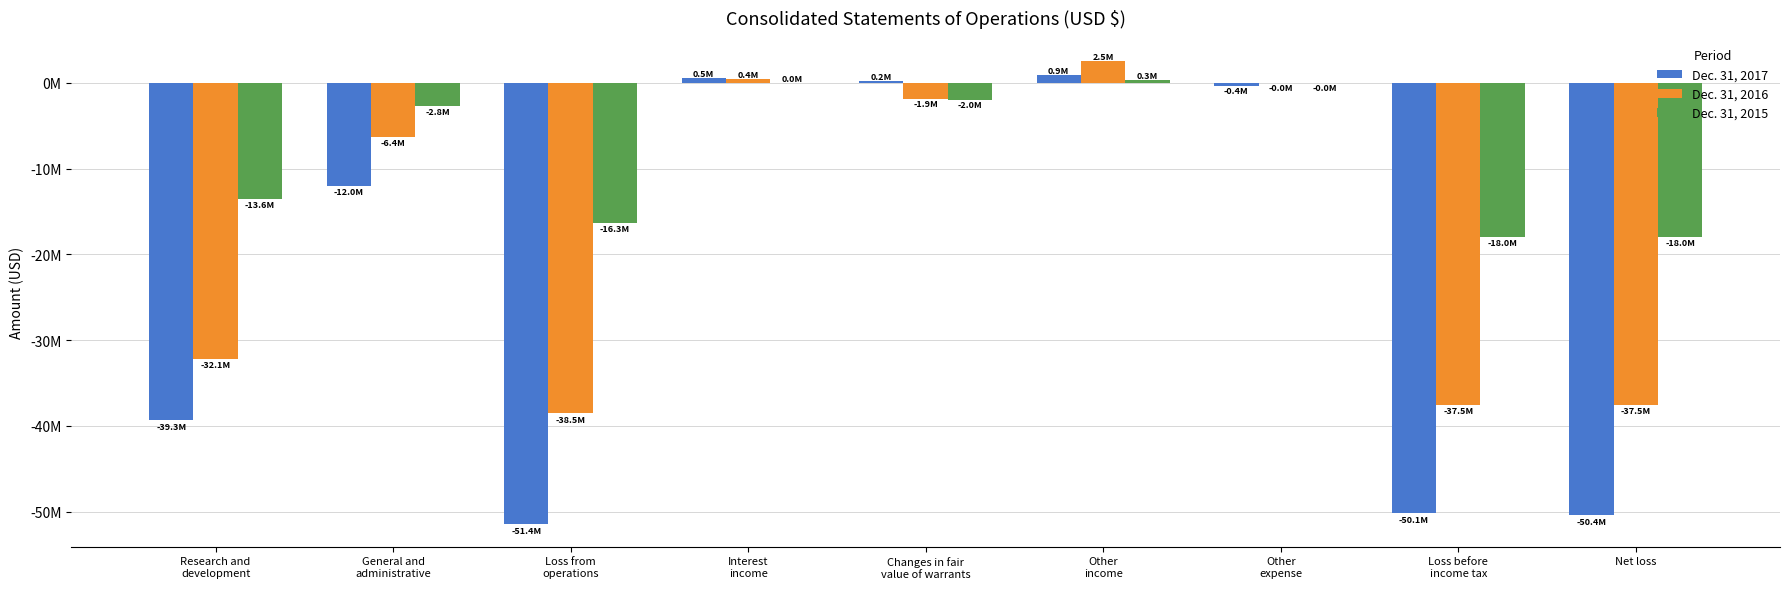

What is the spread (max minus min) of values at Loss from
operations?

35041599